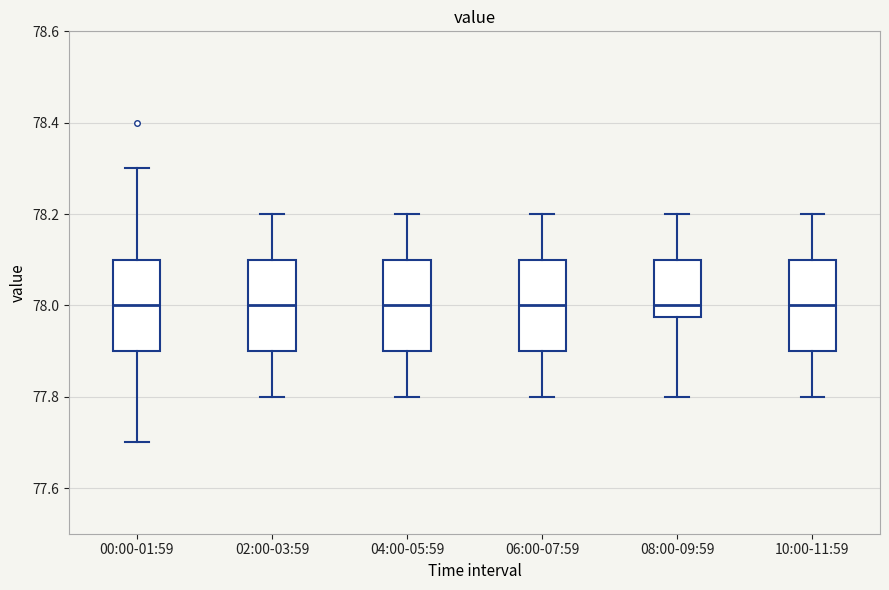

Reading left to right, transcribe this box plot: for each box, give where its median line is, the range the box spans, and where its two whiskers end, as read against the y-axis. The values are not printed on the chart, so give them approximately, as read against the axis.

00:00-01:59: median 78.00, box 77.90 to 78.10, whiskers 77.70 to 78.30
02:00-03:59: median 78.00, box 77.90 to 78.10, whiskers 77.80 to 78.20
04:00-05:59: median 78.00, box 77.90 to 78.10, whiskers 77.80 to 78.20
06:00-07:59: median 78.00, box 77.90 to 78.10, whiskers 77.80 to 78.20
08:00-09:59: median 78.00, box 77.98 to 78.10, whiskers 77.80 to 78.20
10:00-11:59: median 78.00, box 77.90 to 78.10, whiskers 77.80 to 78.20